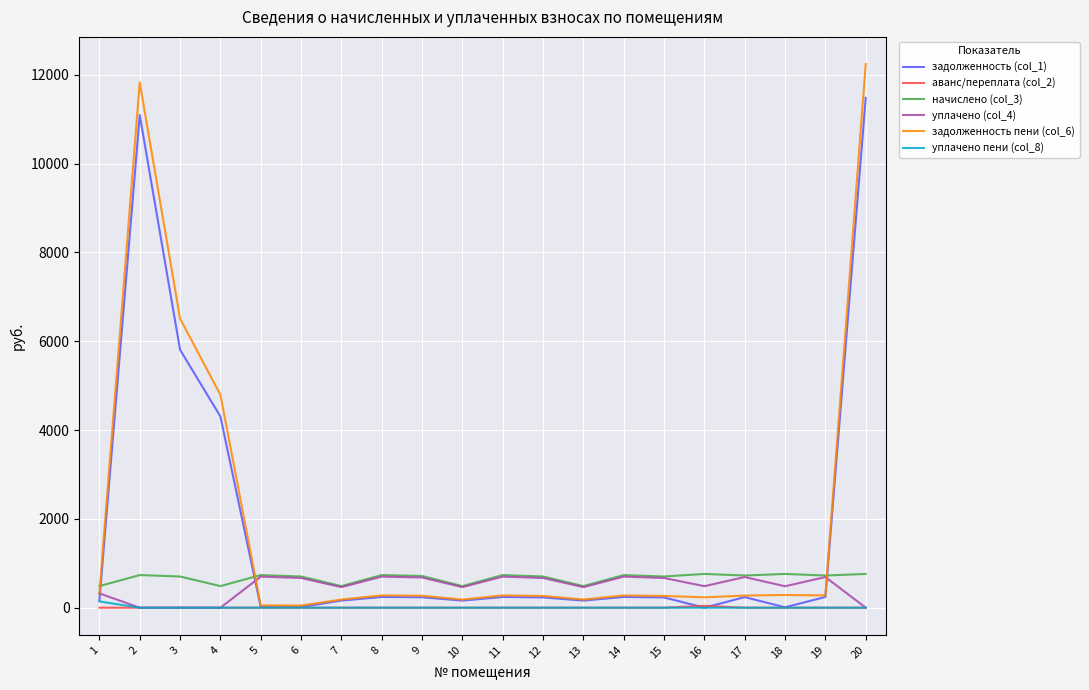

True or false: уплачено пени (col_8) has a value of 0.0 at 13.

True